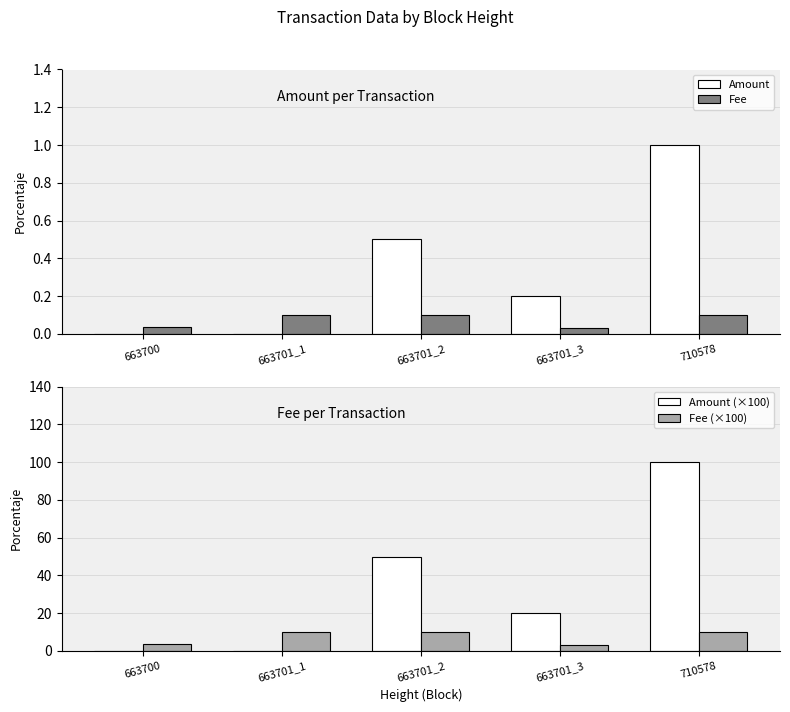

At 663701_2, list the series in order from largest to smallest.

Amount, Fee